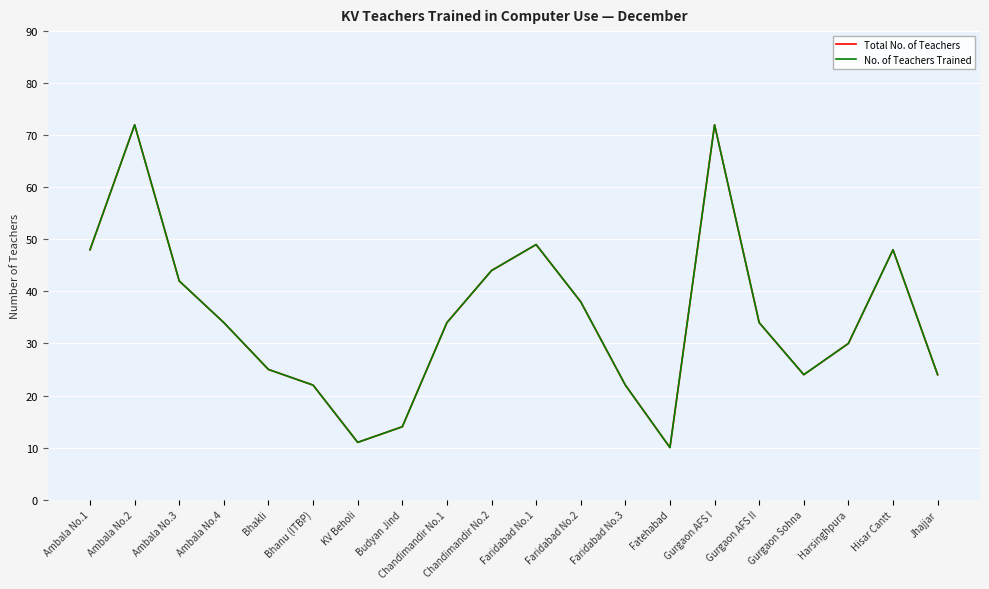

True or false: Total No. of Teachers and No. of Teachers Trained intersect in this chart.

False